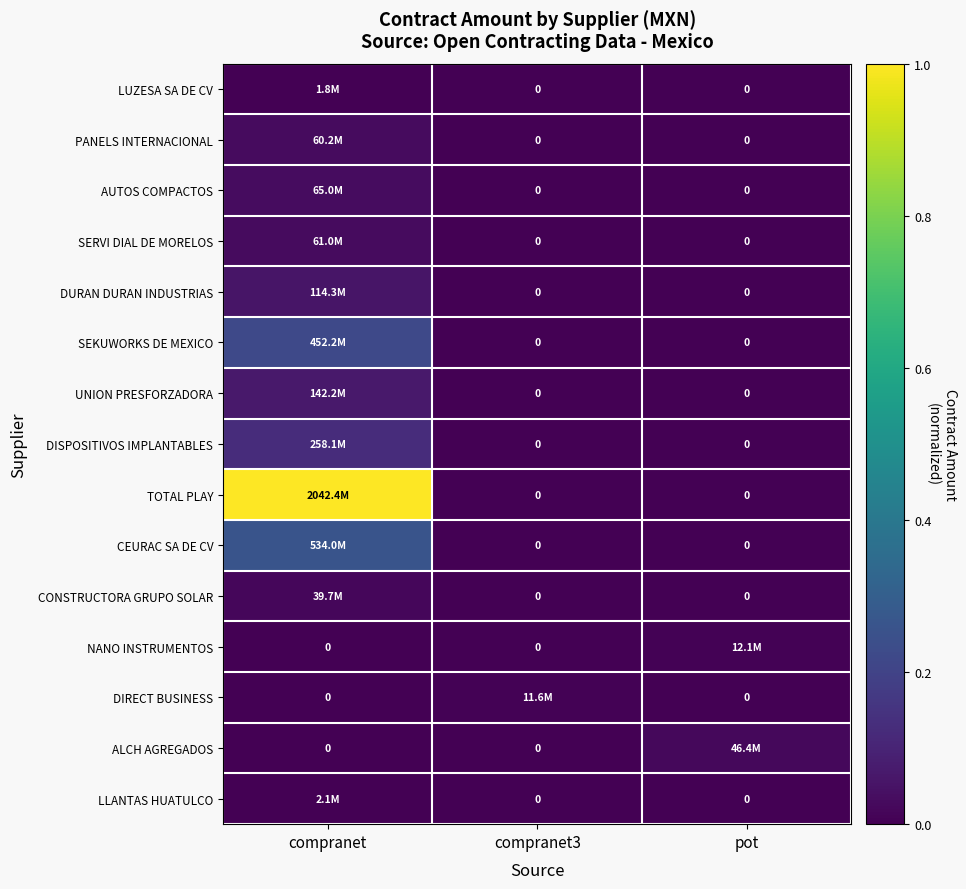

Which has a higher value, compranet3 or pot?

compranet3